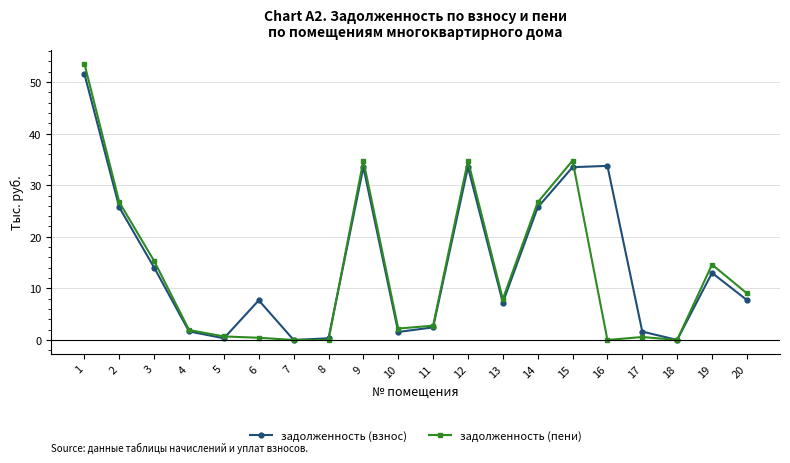

What is the difference between the highest and lowest values at 6?

7.3